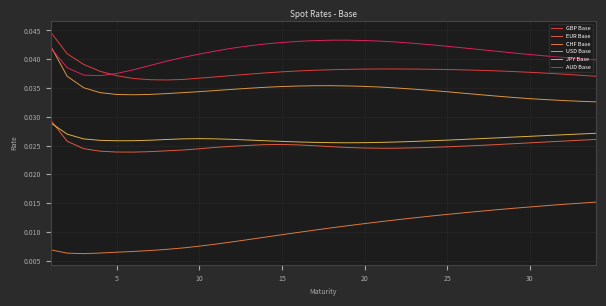

True or false: CHF Base and EUR Base cross at least once.

False